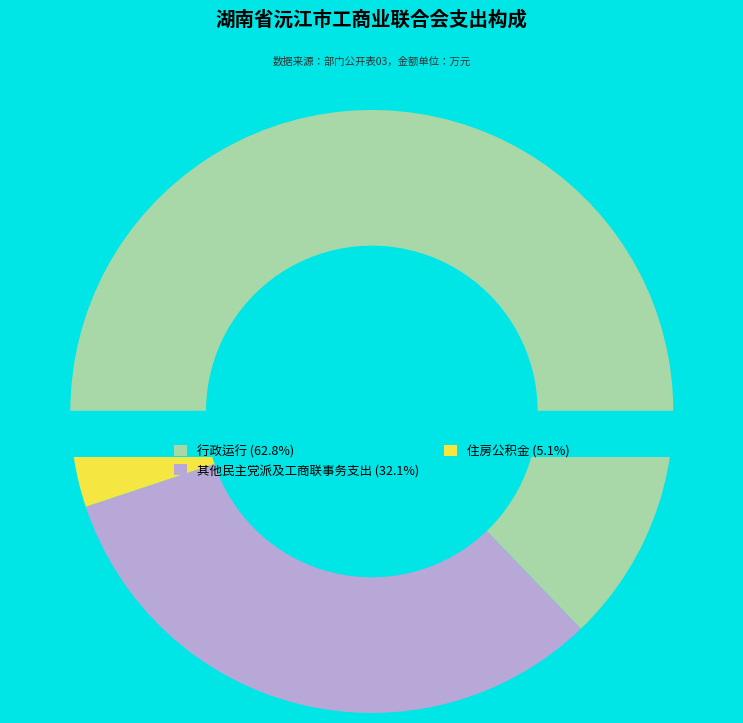

How many segments does this pie chart have?

3